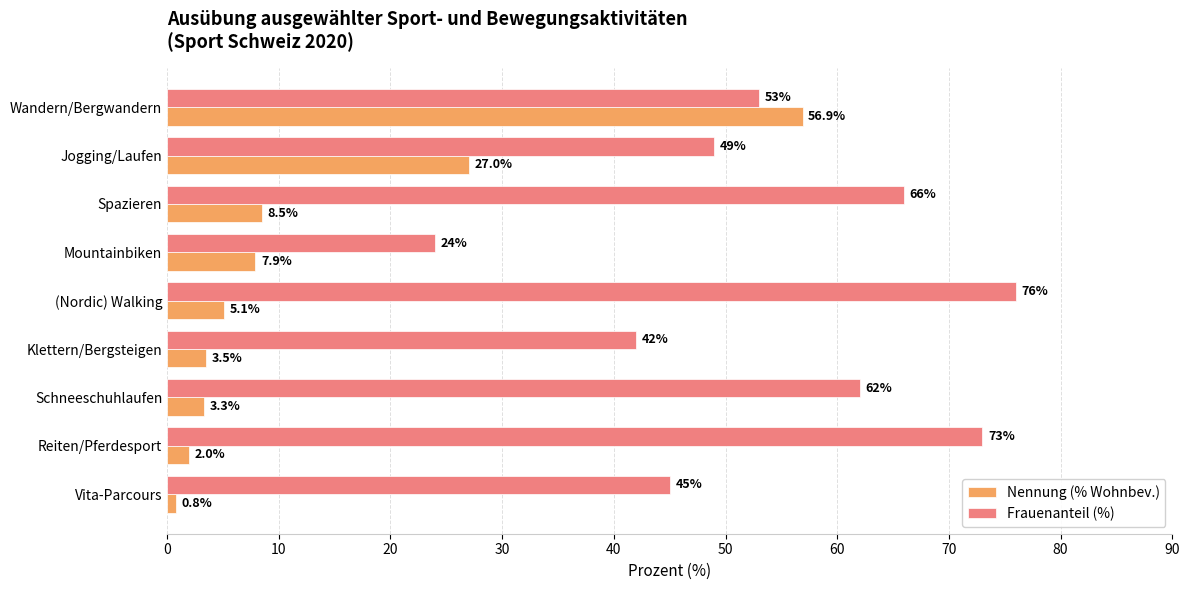

At which label is Frauenanteil (%) closest to 50?

Jogging/Laufen